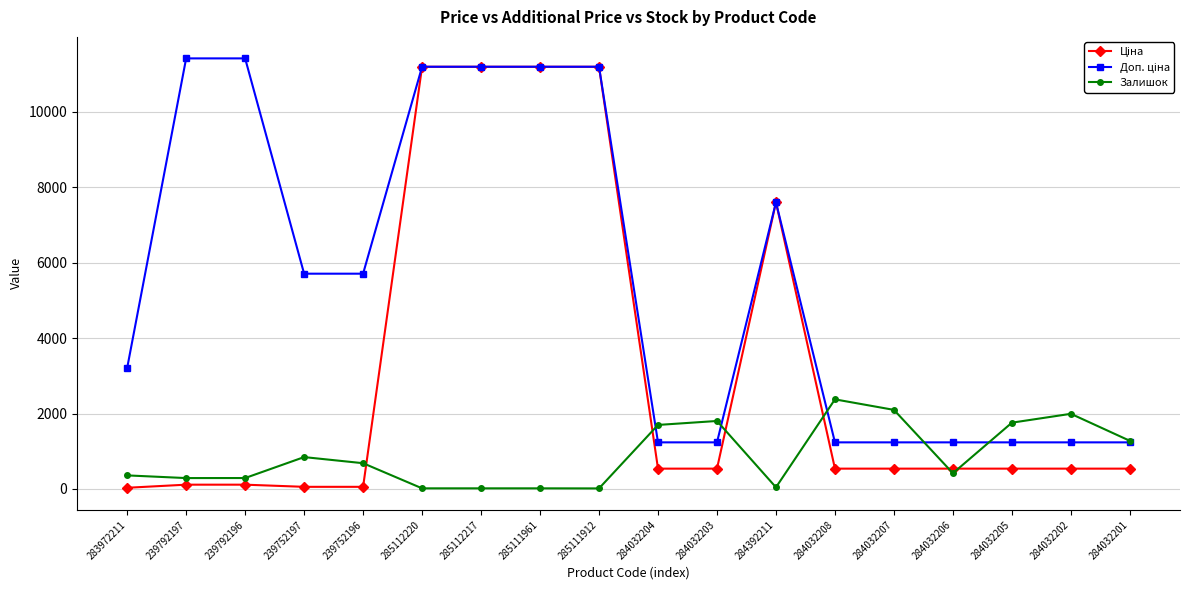

What is the maximum value shown in the chart?

11410.0